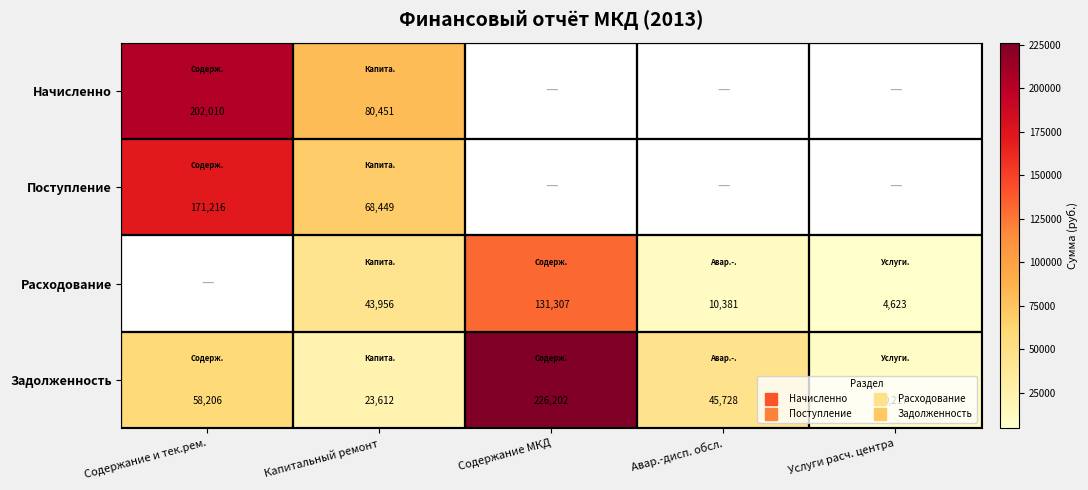

True or false: Задолженность has a value of 102472.7 at Содержание и тек.рем..

False